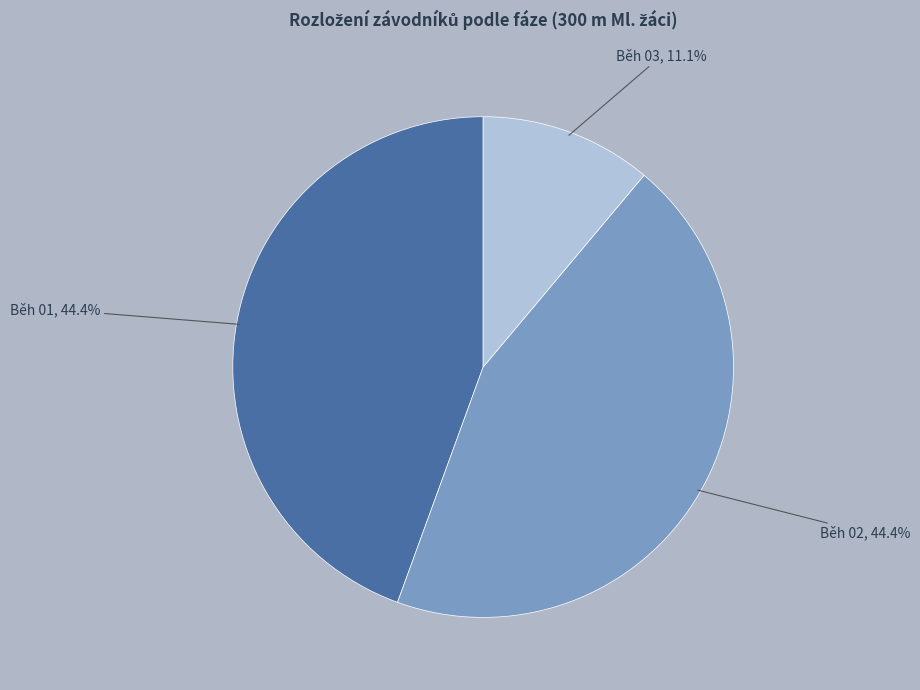

The Běh 03 slice represents 18% of the pie. True or false?

False